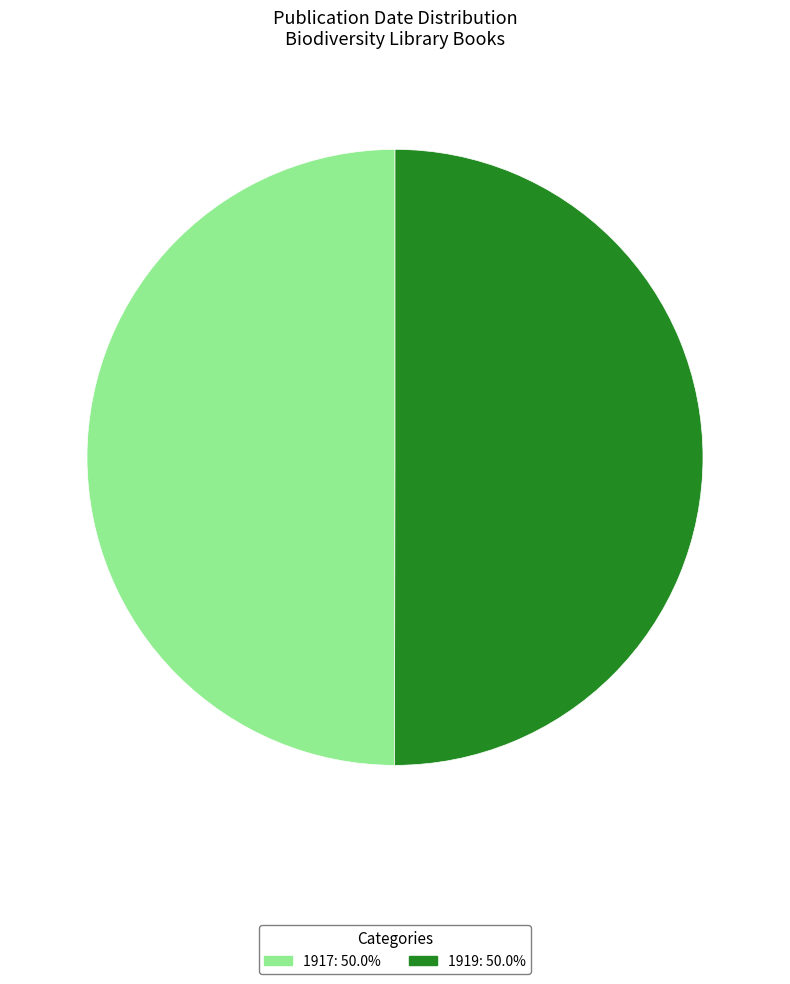

How many slices are in this pie chart?

2